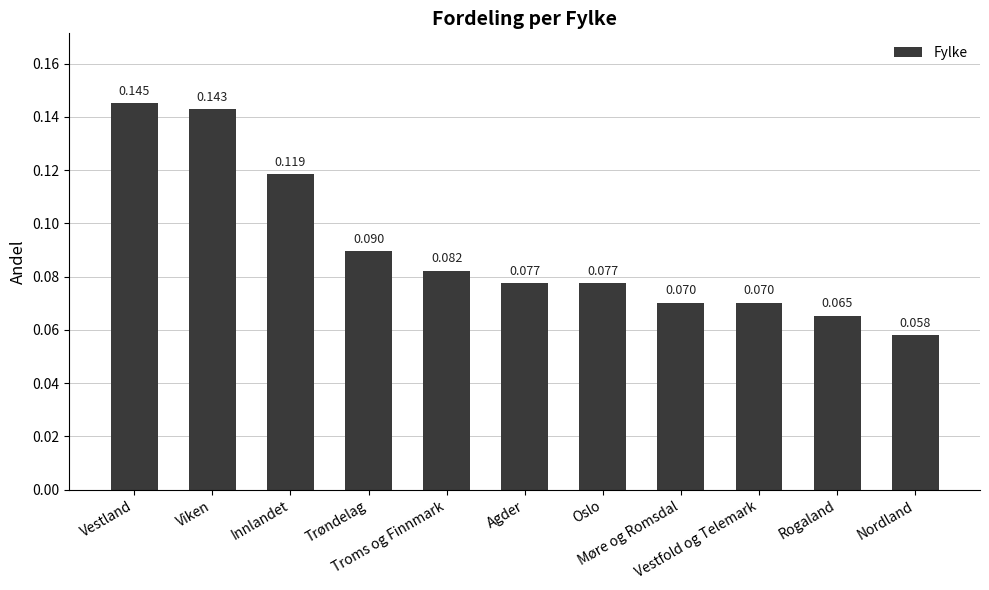

At which category does the chart reach its minimum across all series?

Nordland